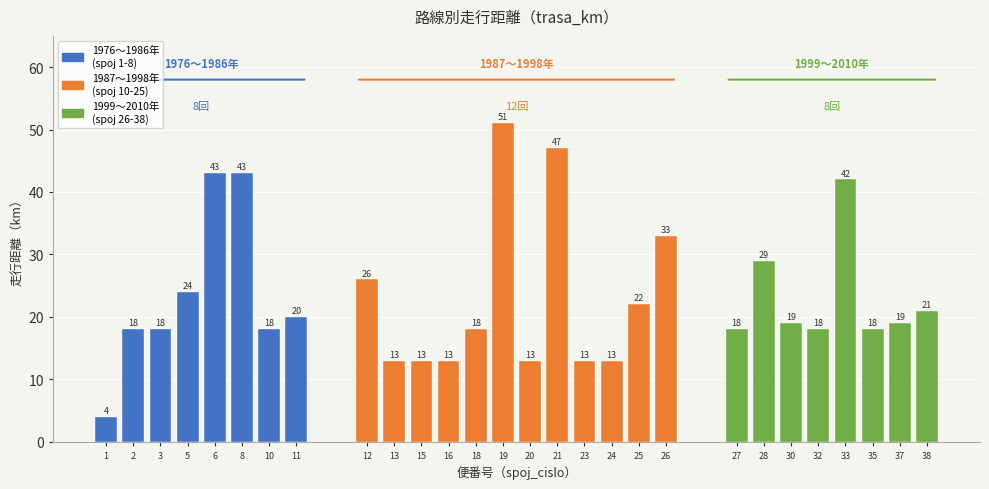

Reading left to right, extract all data points from this chart.

4	18	18	24	43	43	18	20	26	13	13	13	18	51	13	47	13	13	22	33	18	29	19	18	42	18	19	21